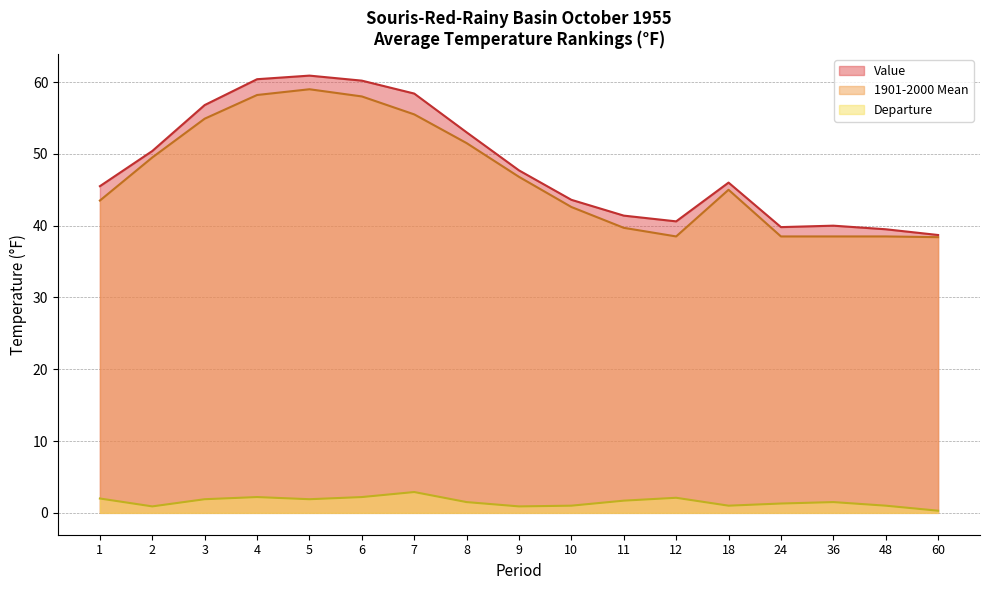

At which label does Value first exceed 46?

2